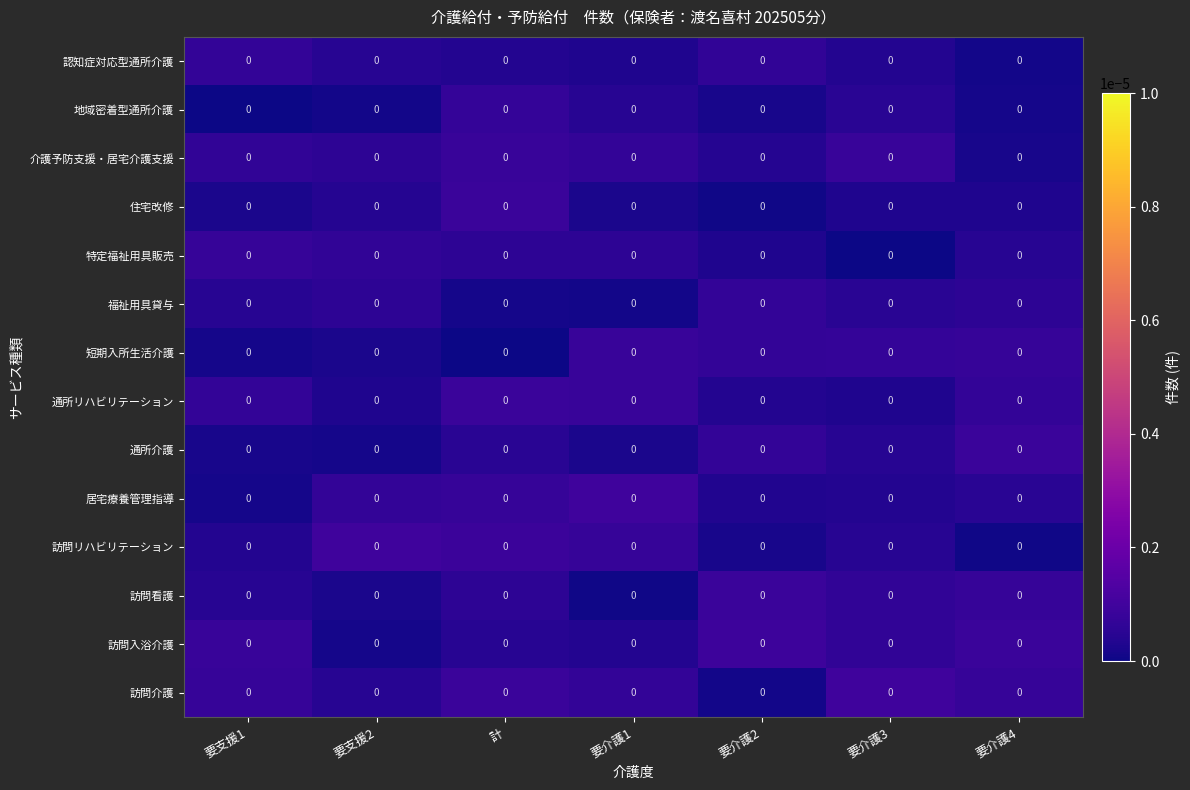

The value of 介護予防支援・居宅介護支援 at 要支援1 is 0.0. True or false?

True